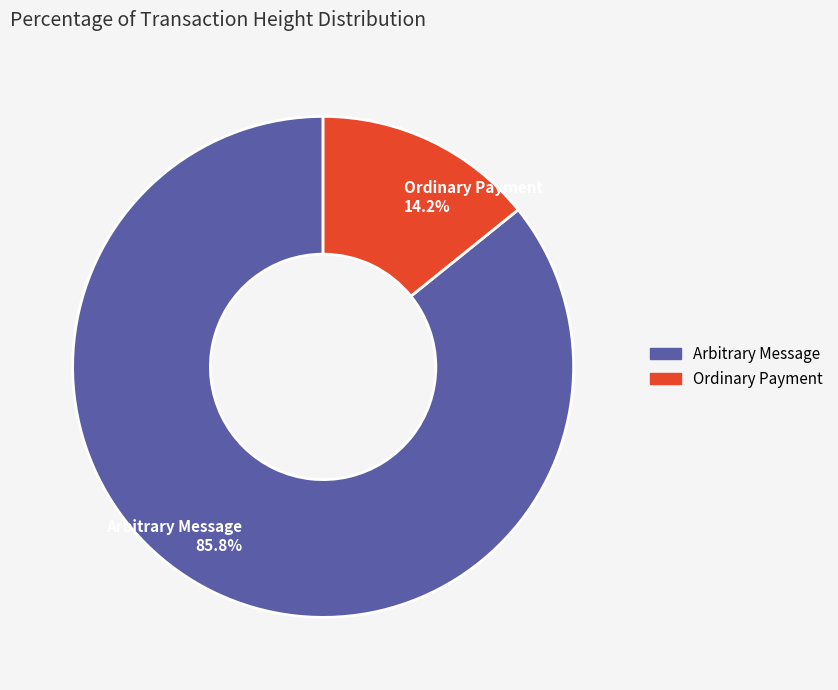

Count the number of slices in the pie.

2